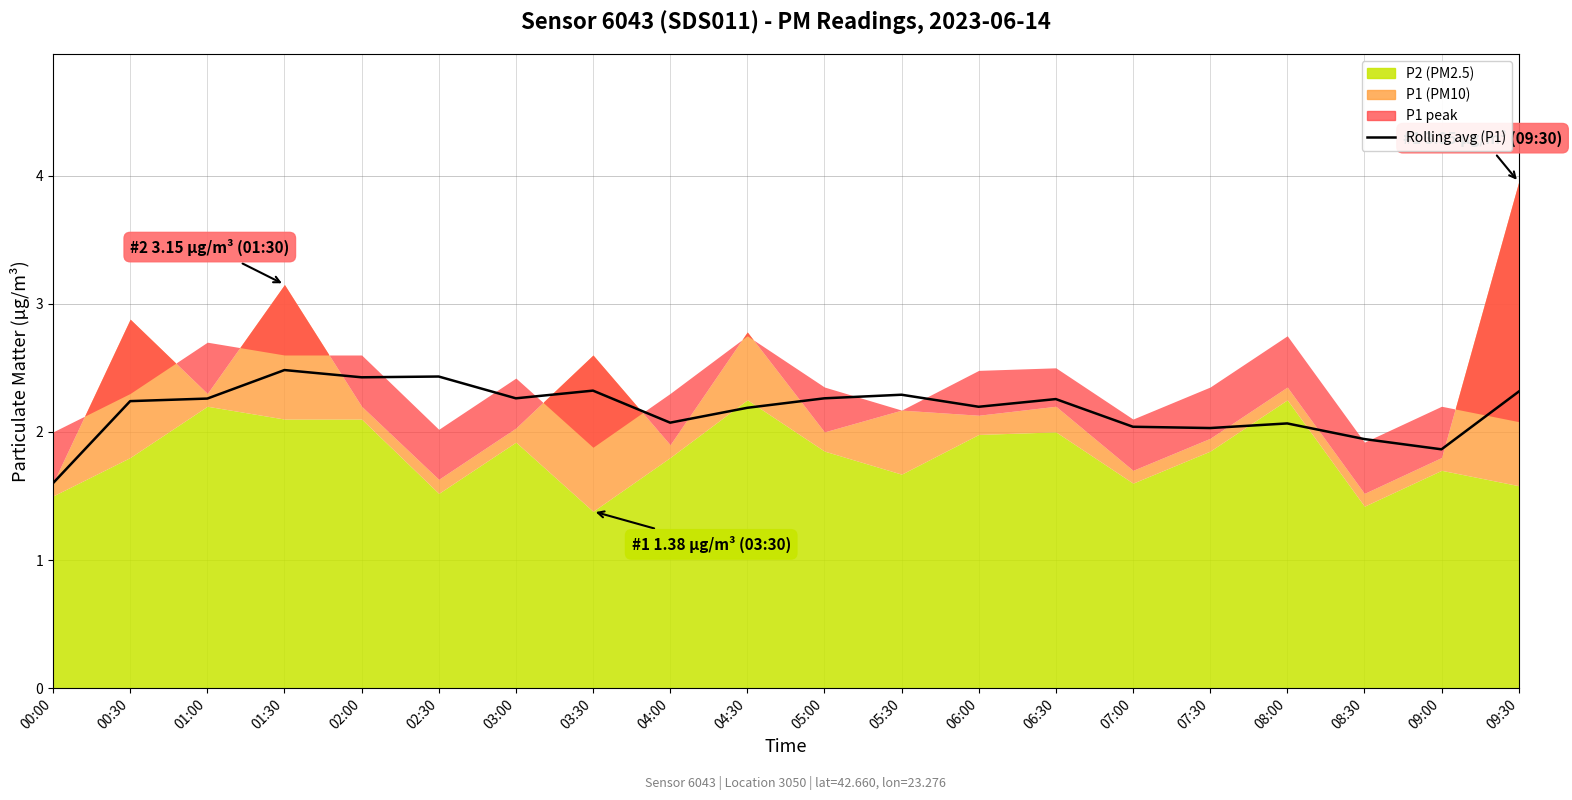

At which category does the data reach its first local peak?

01:30